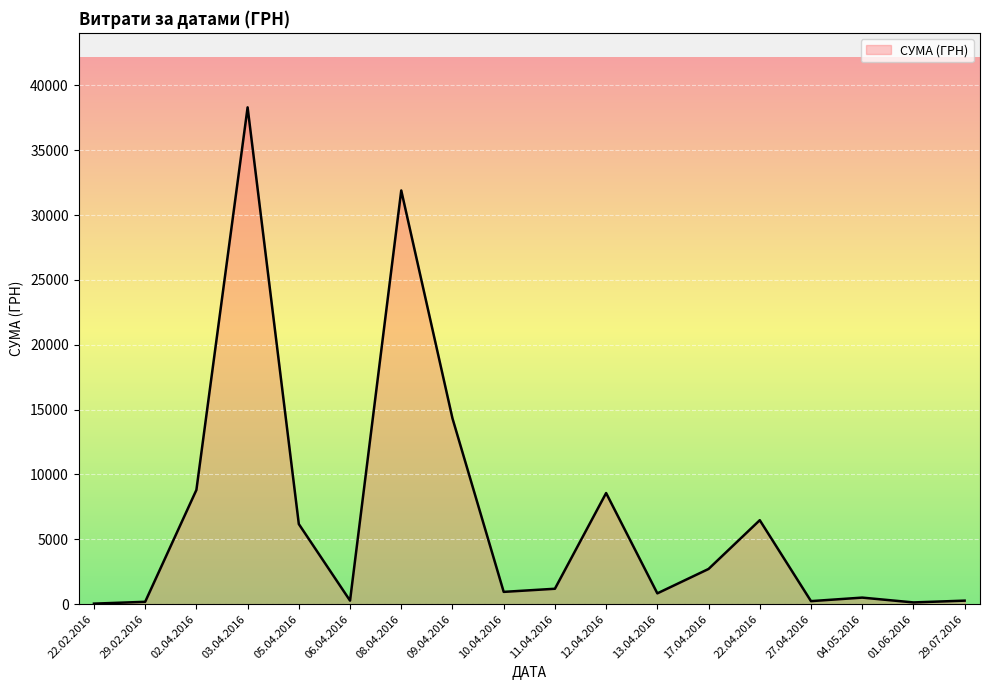

True or false: there are more than 2 points higher than both neighbors.

True